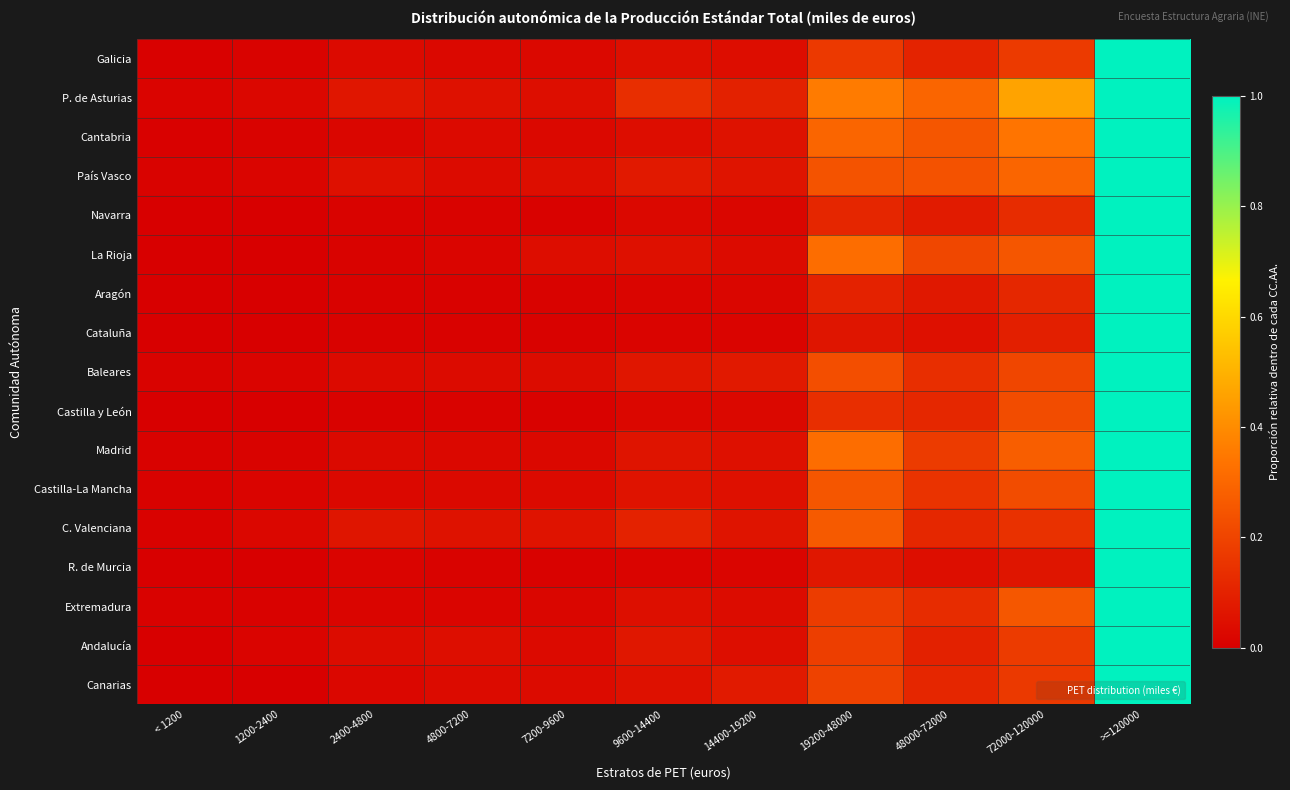

At how many categories does at least one series exceed 0?

11